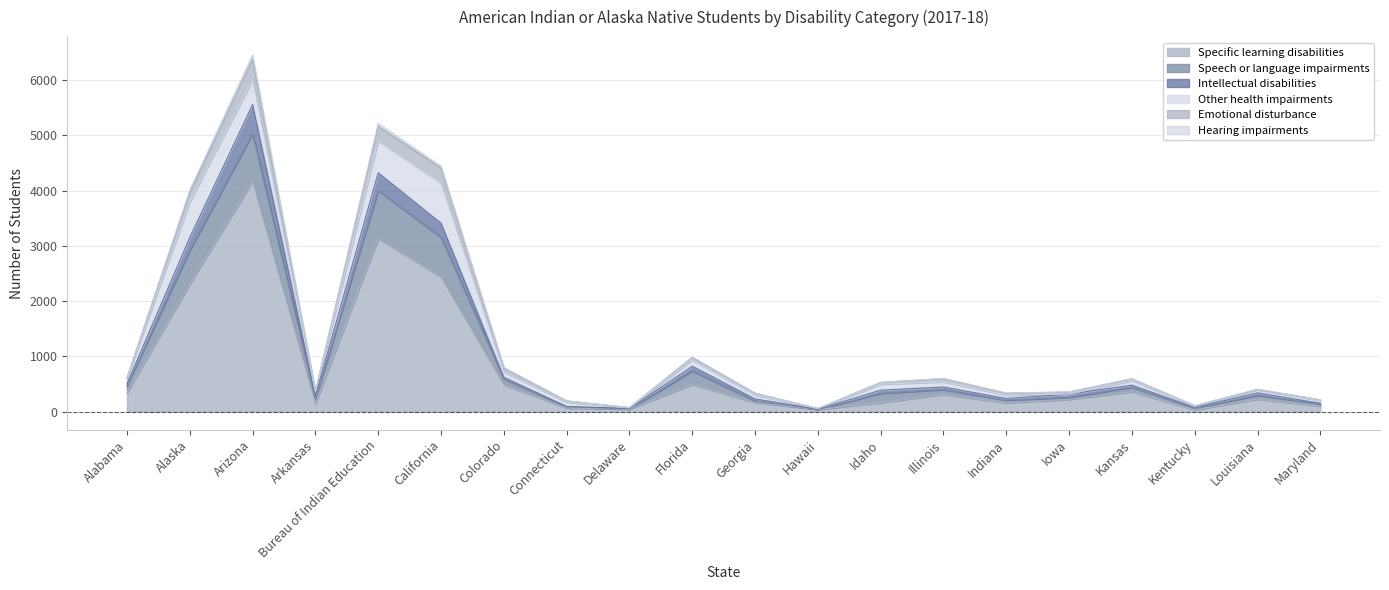

The Hearing impairments series shows 126 at Indiana. True or false?

False